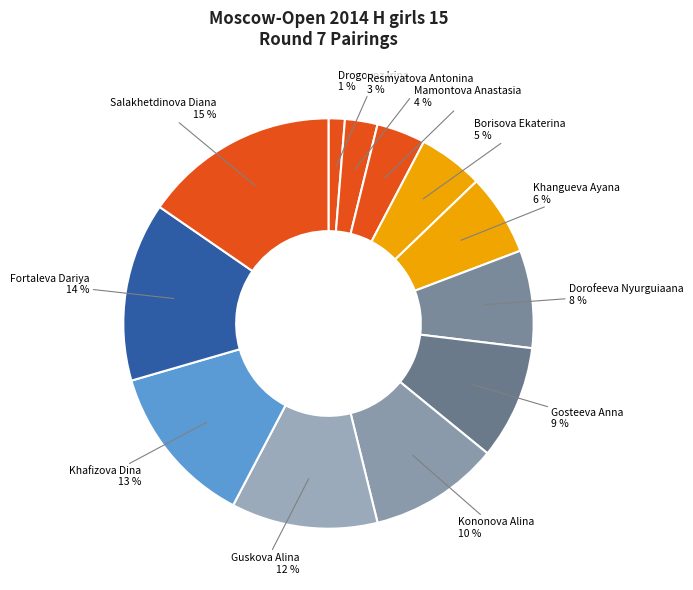

To the nearest percent, what is the difference between the largest and smallest slice percentages?

14%